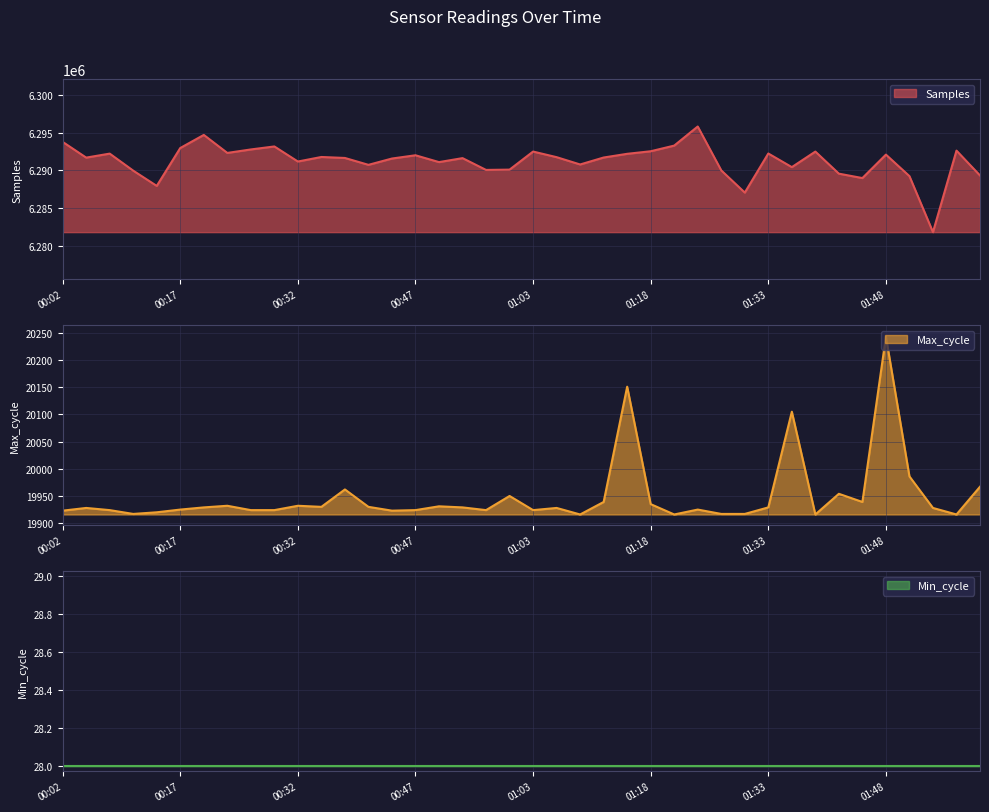

At which category does Samples reach its first local peak?

00:08